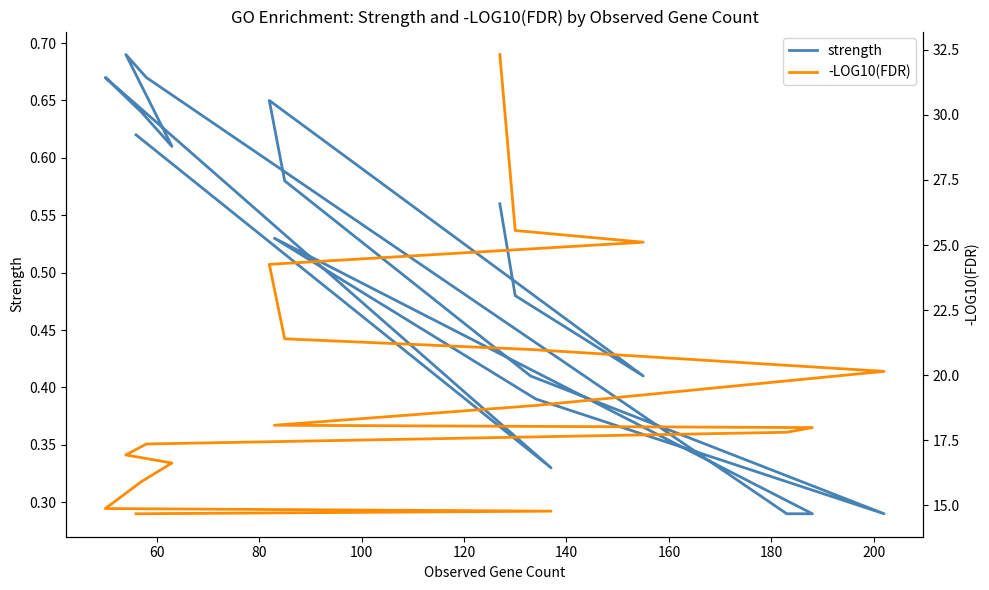

What are all the series names shown in the legend?

strength, -LOG10(FDR)